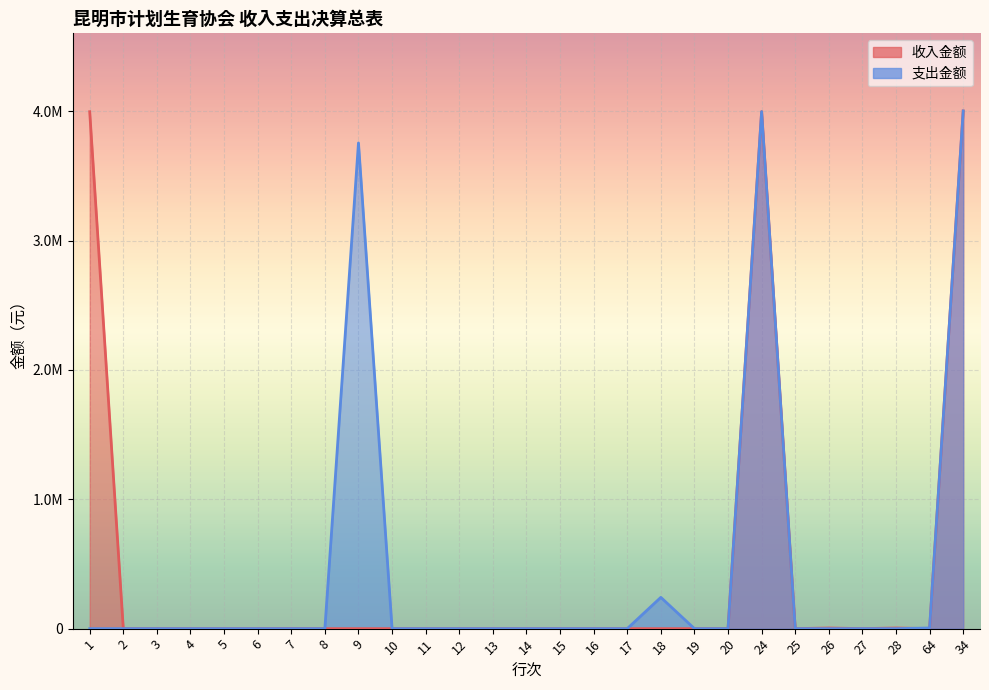

At which category is the sum across all series the highest?

34